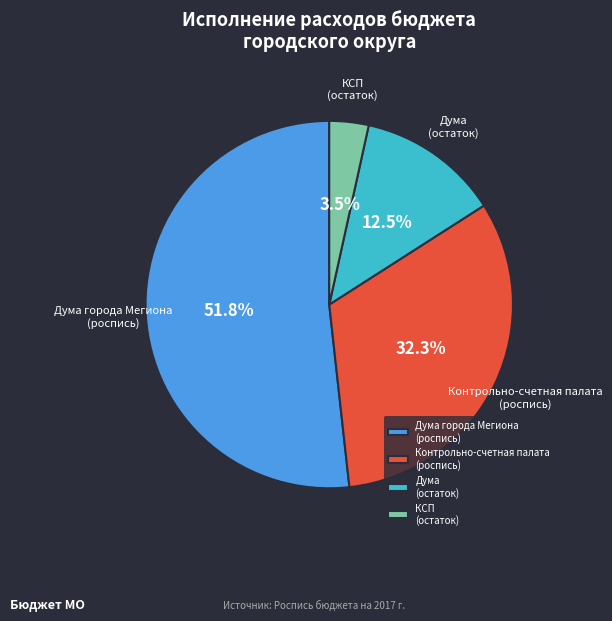

Rank the categories by value from lowest to highest.

КСП (остаток), Дума (остаток), Контрольно-счетная палата (роспись), Дума города Мегиона (роспись)